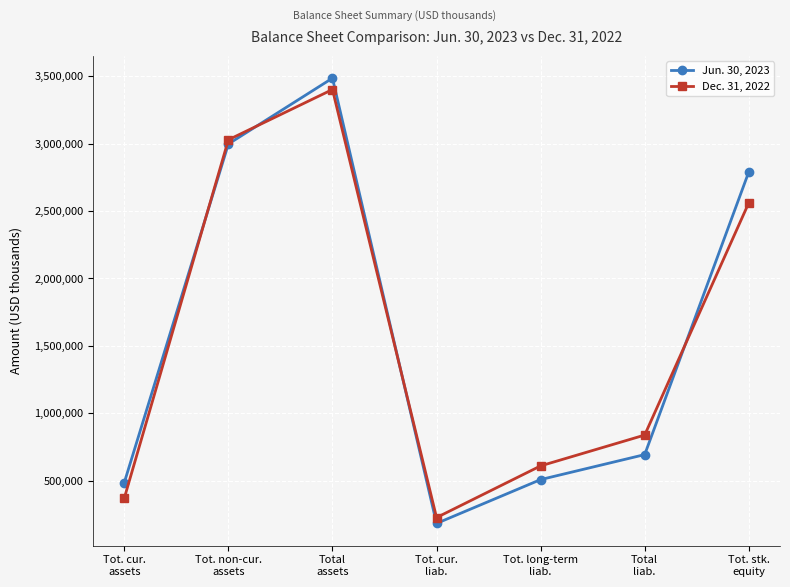

What value does the Dec. 31, 2022 series have at Tot. cur.
assets, to the nearest 50?

372500